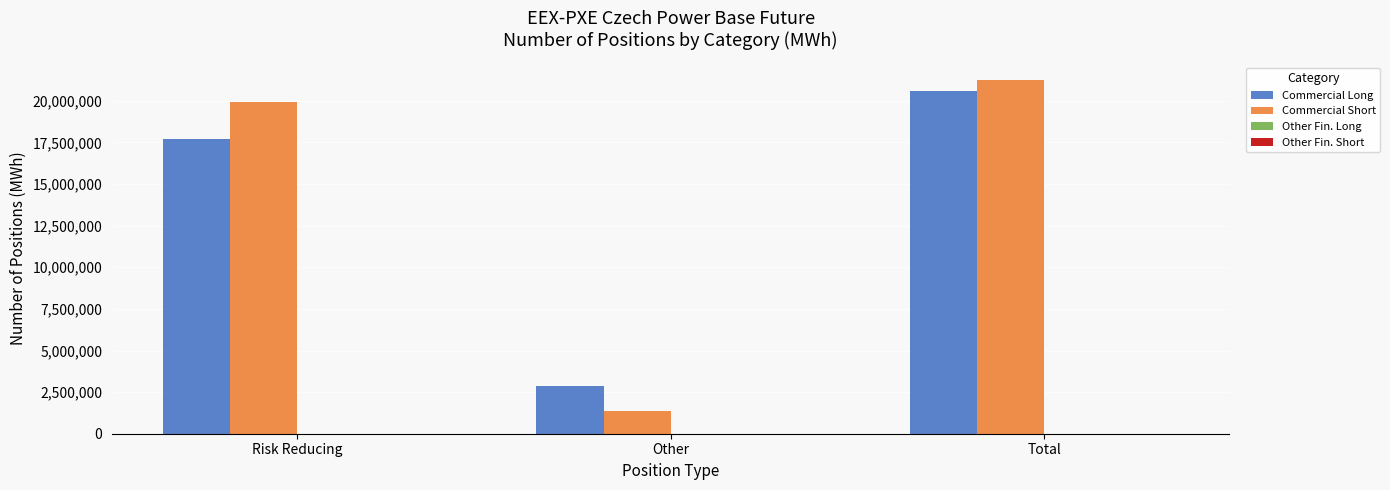

What is the label of the 3rd bar from the left?

Total